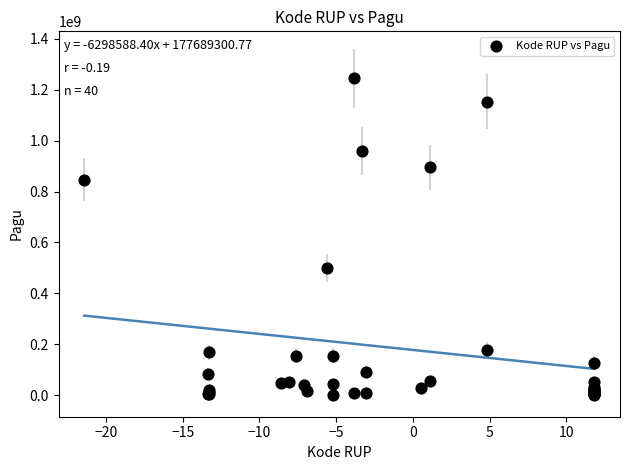

What Y value in the scatter plot is closest to 622840000?

499932000